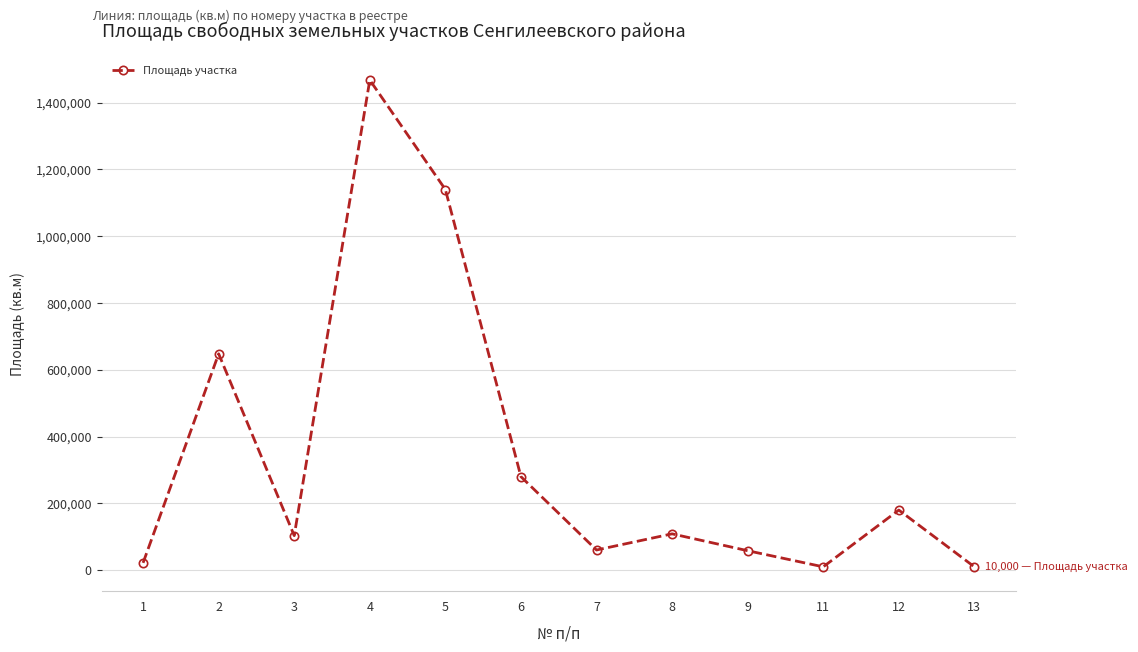

True or false: there are more than 1 points higher than both neighbors.

True